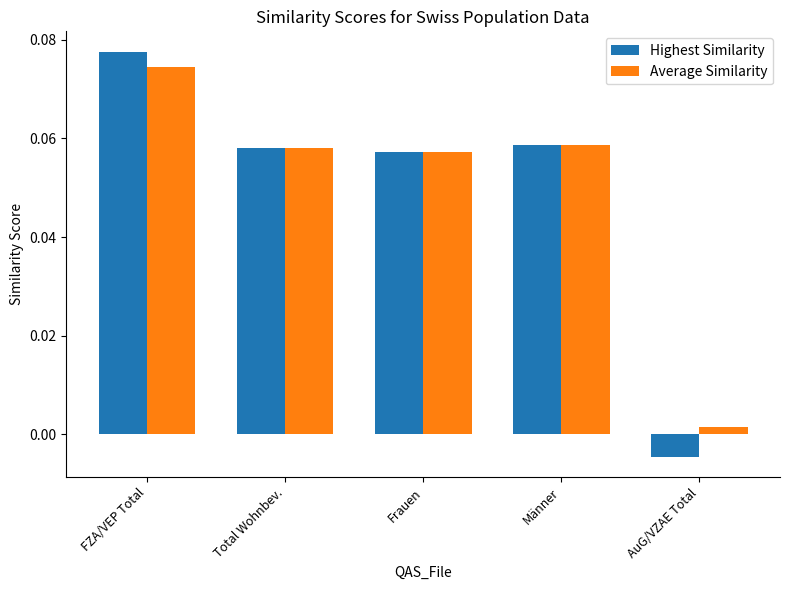

At which label does Highest Similarity reach its minimum?

AuG/VZAE Total